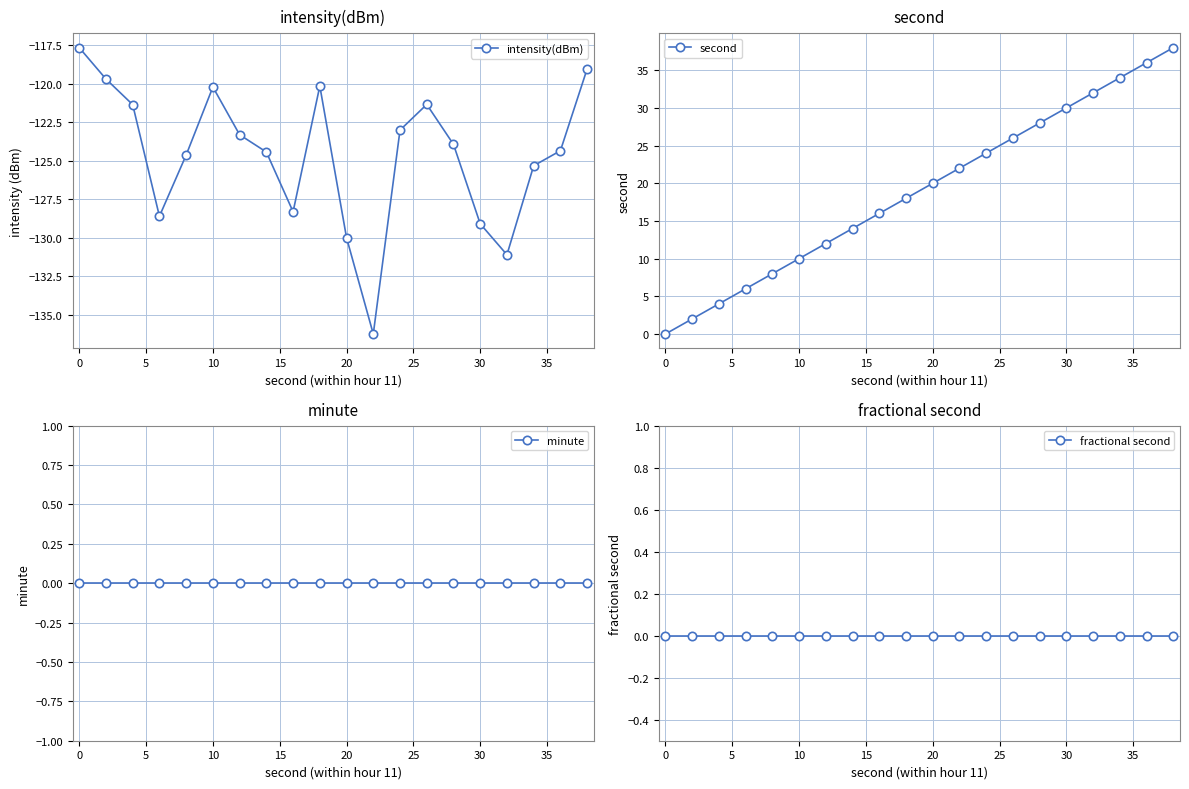

Is it true that intensity(dBm) equals -82.3 at 30?

False